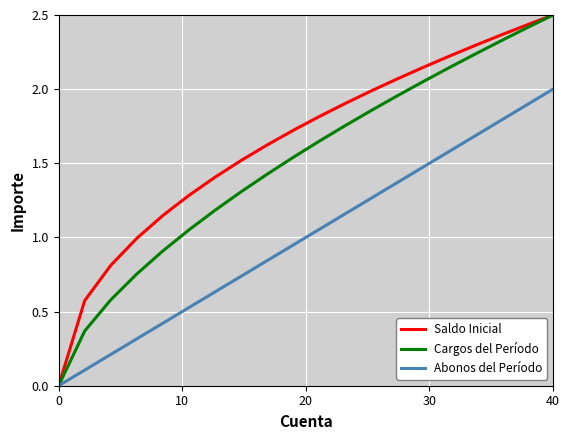

What is the maximum value for Cargos del Período?

2.5